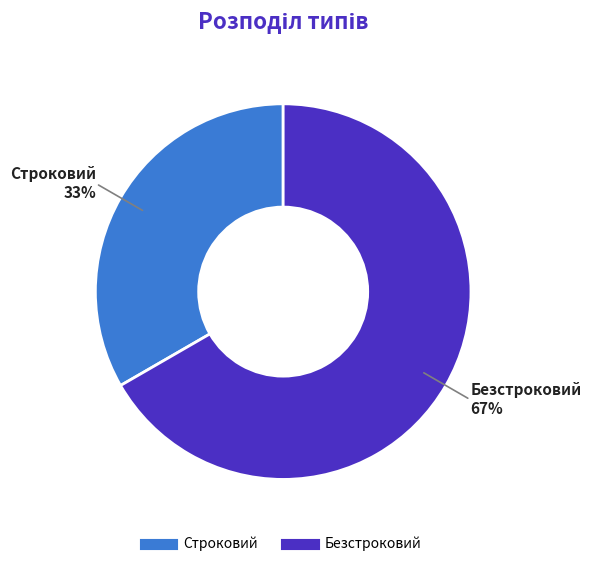

To the nearest percent, what is the average slice percentage?

50%